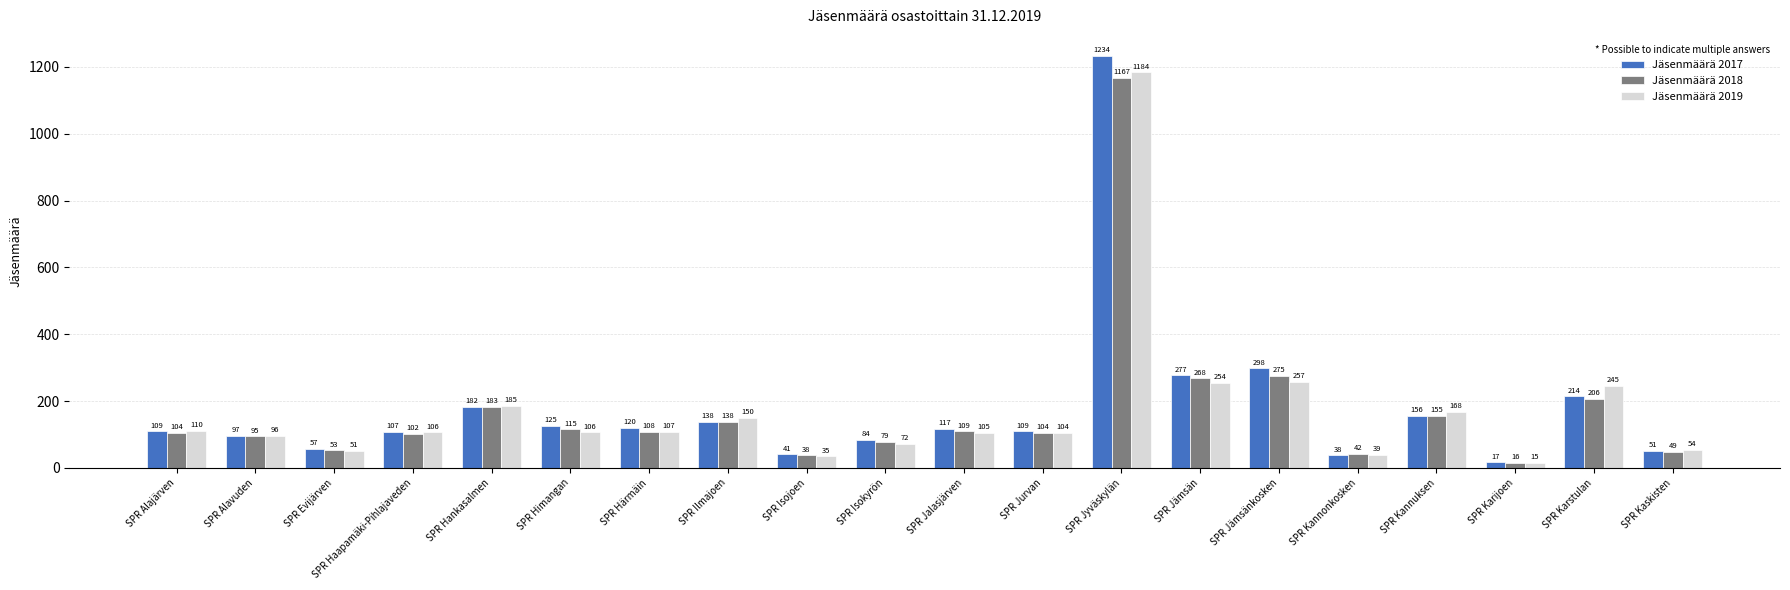

The Jäsenmäärä 2018 series shows 115 at SPR Himangan. True or false?

True